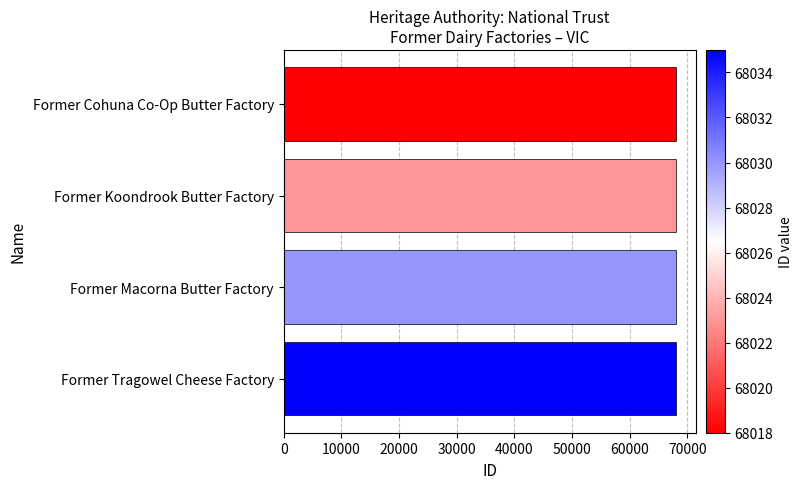

Count the number of data series in this chart.

1